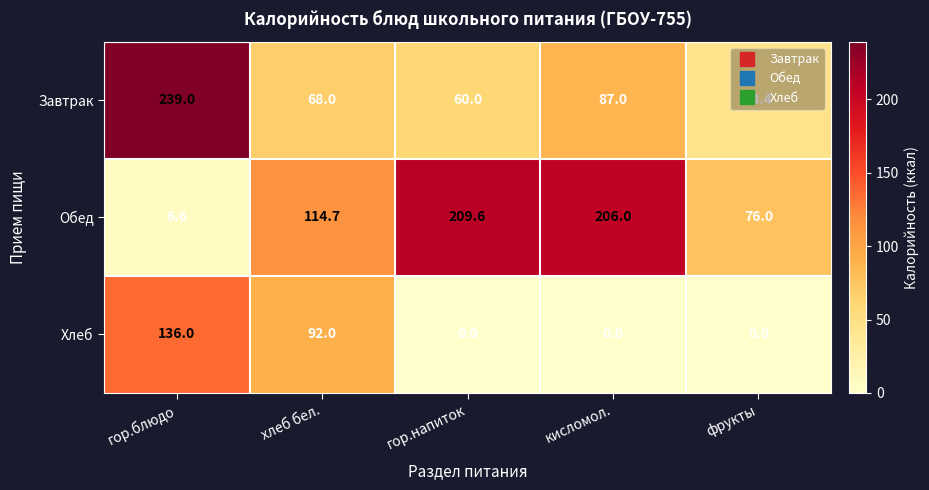

Which series has the largest total across all categories?

Обед